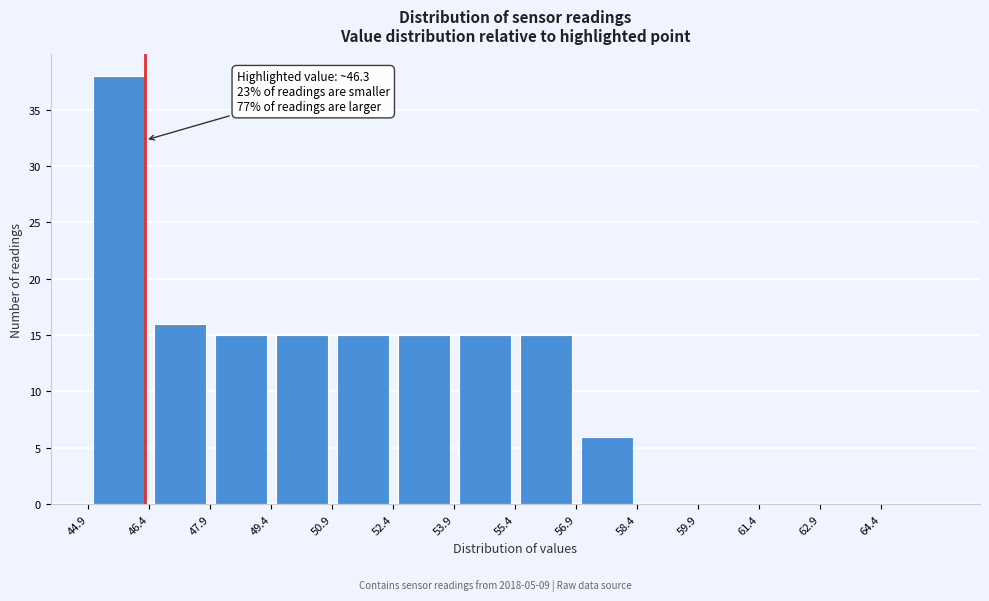

Over which range of the x-axis is the bar tallest?

44.9 to 46.4